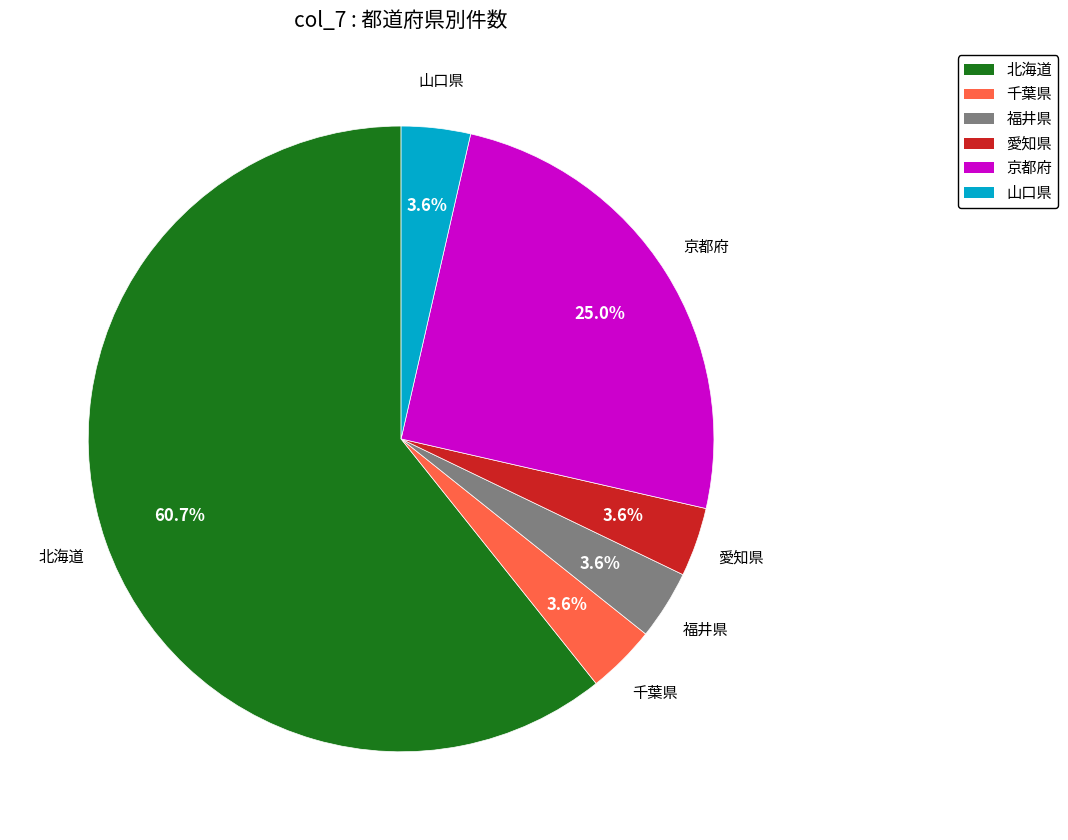

Between 愛知県 and 北海道, which is larger?

北海道